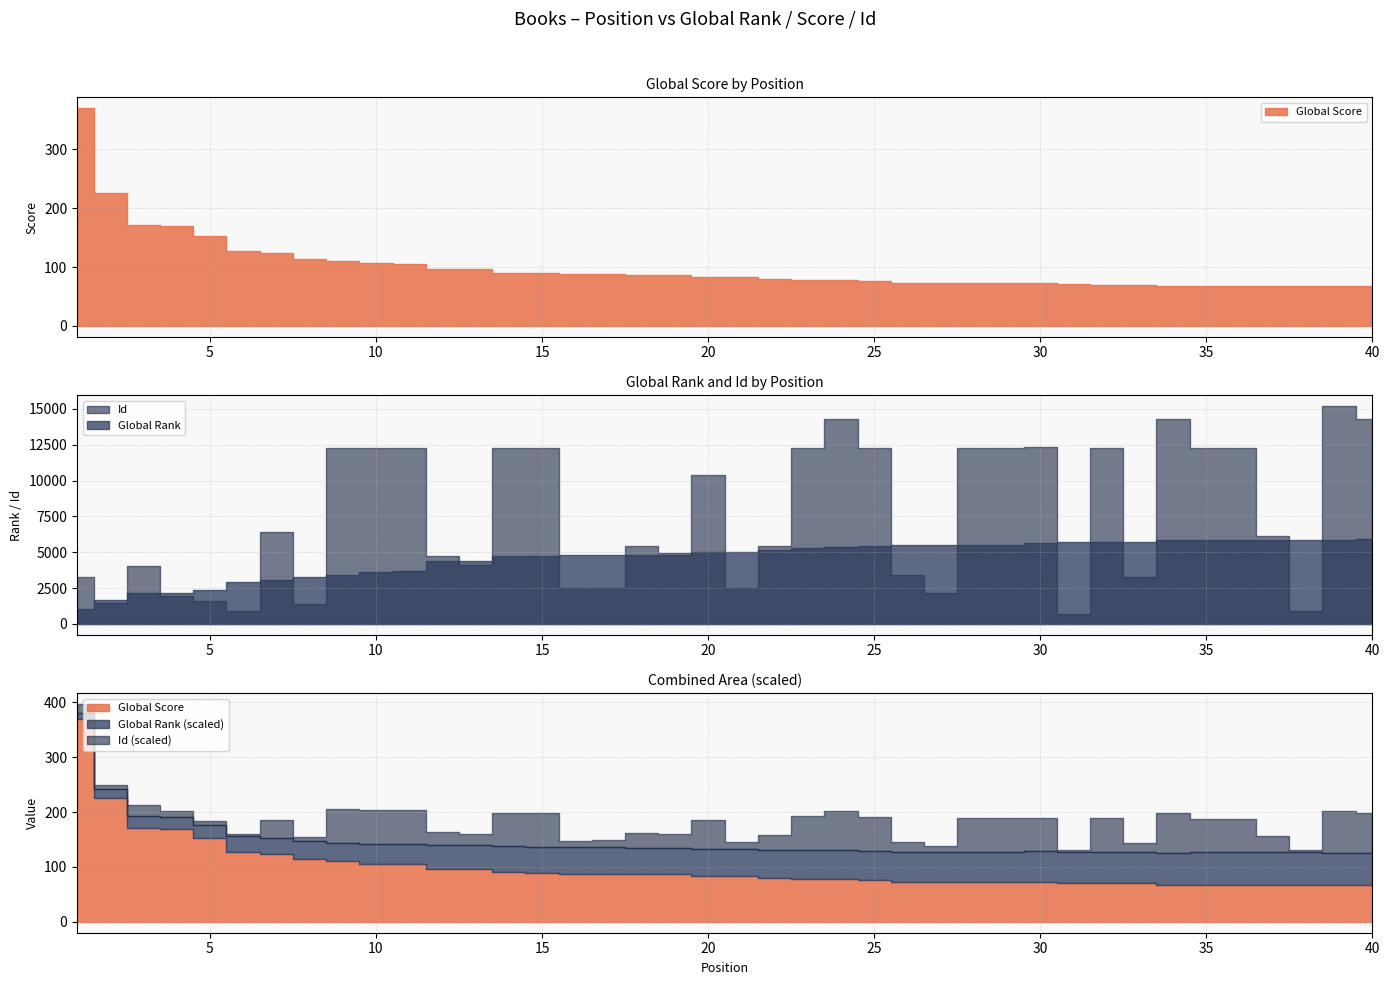

What is the smallest value displayed?

67